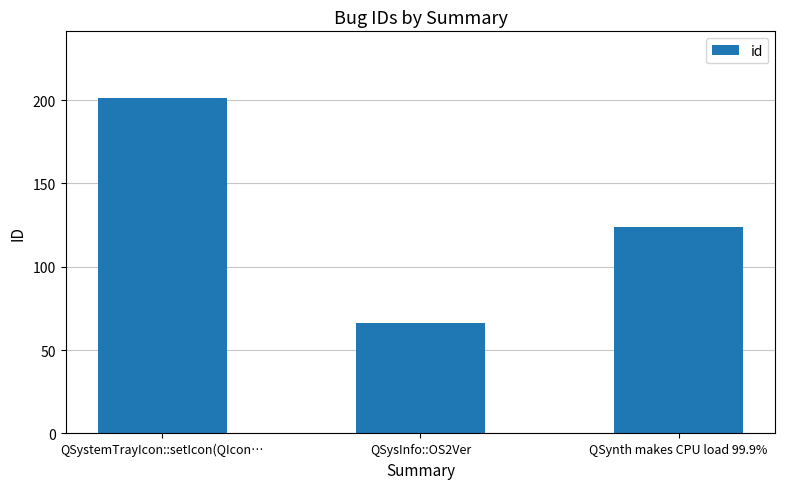

Approximately how many times larger is the value at QSystemTrayIcon::setIcon(QIcon… compared to QSysInfo::OS2Ver?

3.0